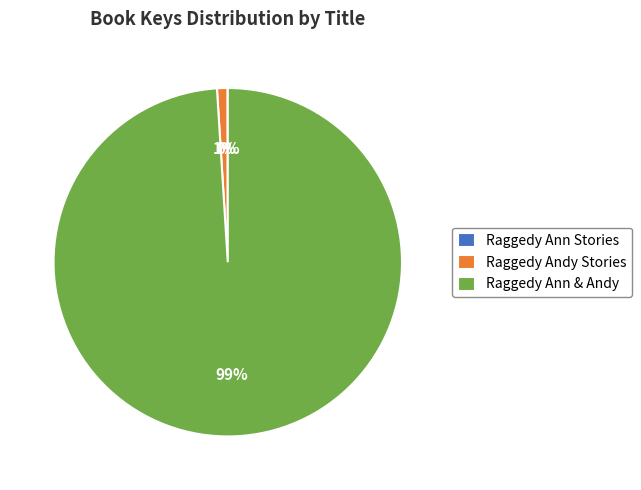

Which slice is the largest?

Raggedy Ann & Andy